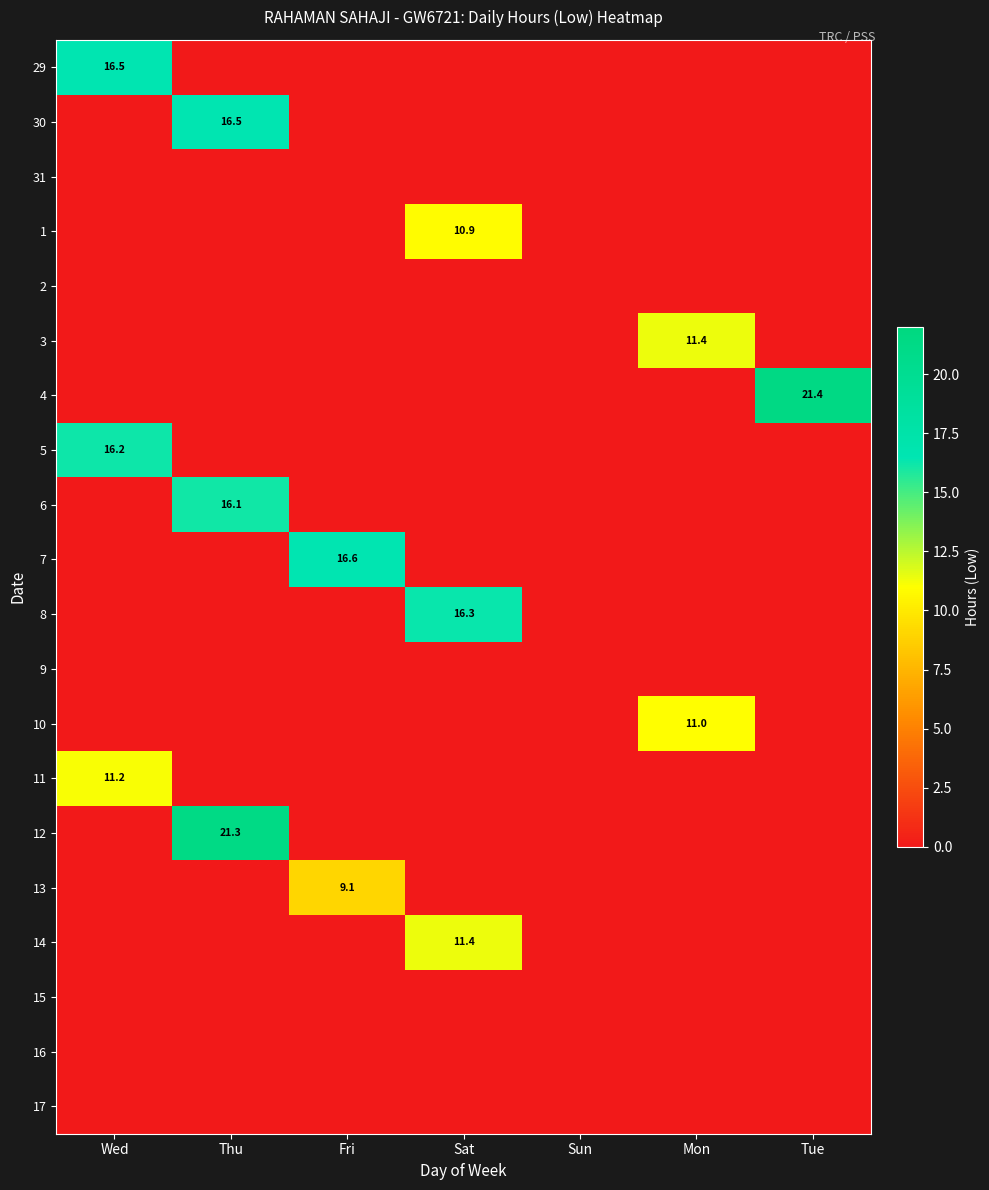

The value of 12 at Thu is 33.8. True or false?

False